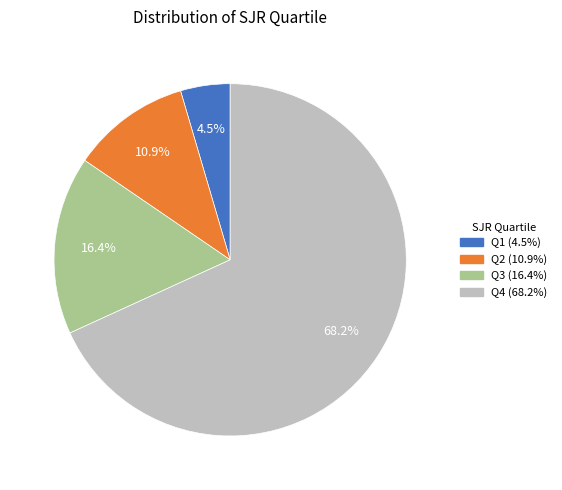

Which category has the smallest portion of the pie?

Q1